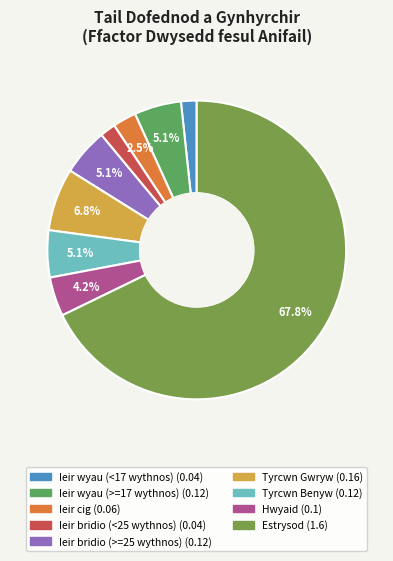

What is the ratio of the value at Tyrcwn Gwryw to the value at Estrysod?

0.1